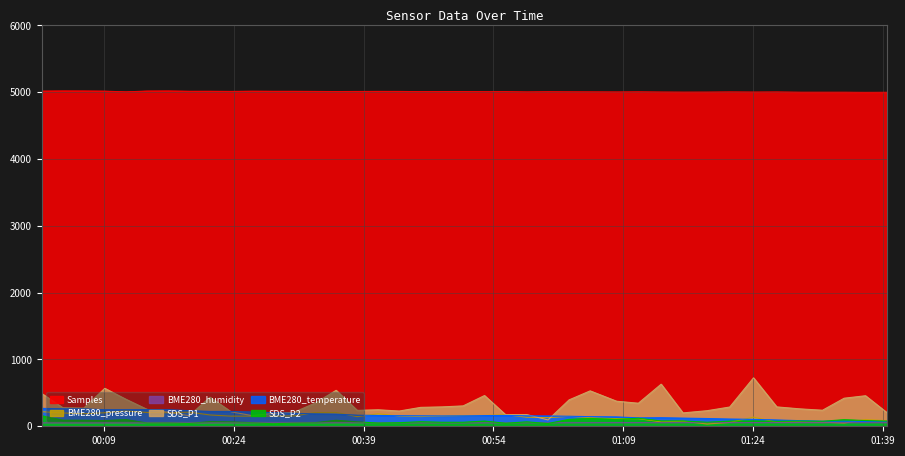

Rank the series by their maximum value, from lowest to highest.

BME280_humidity, SDS_P2, BME280_pressure, BME280_temperature, SDS_P1, Samples